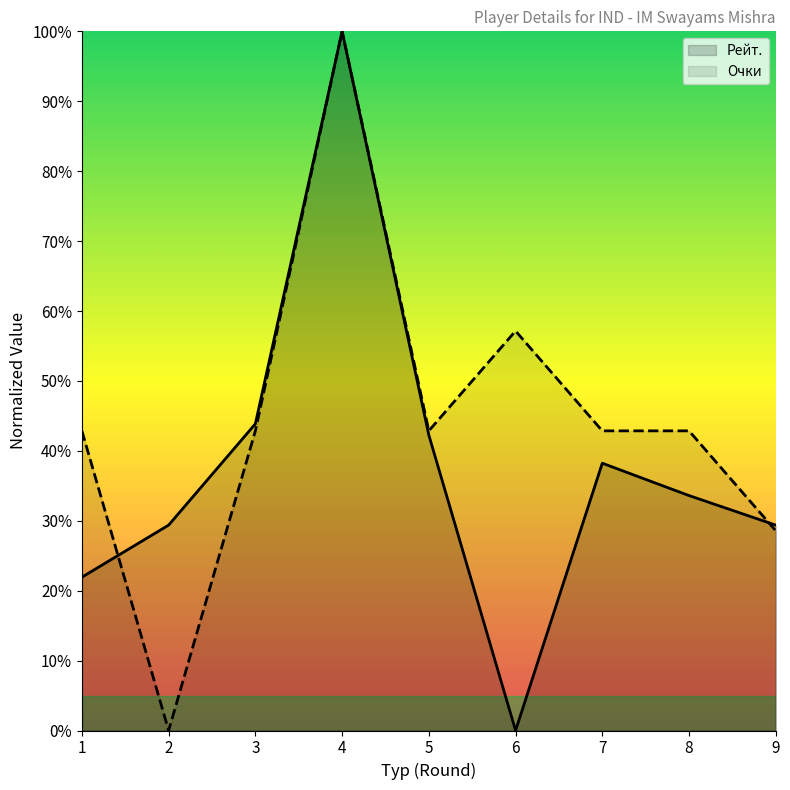

What are all the series names shown in the legend?

Рейт., Очки